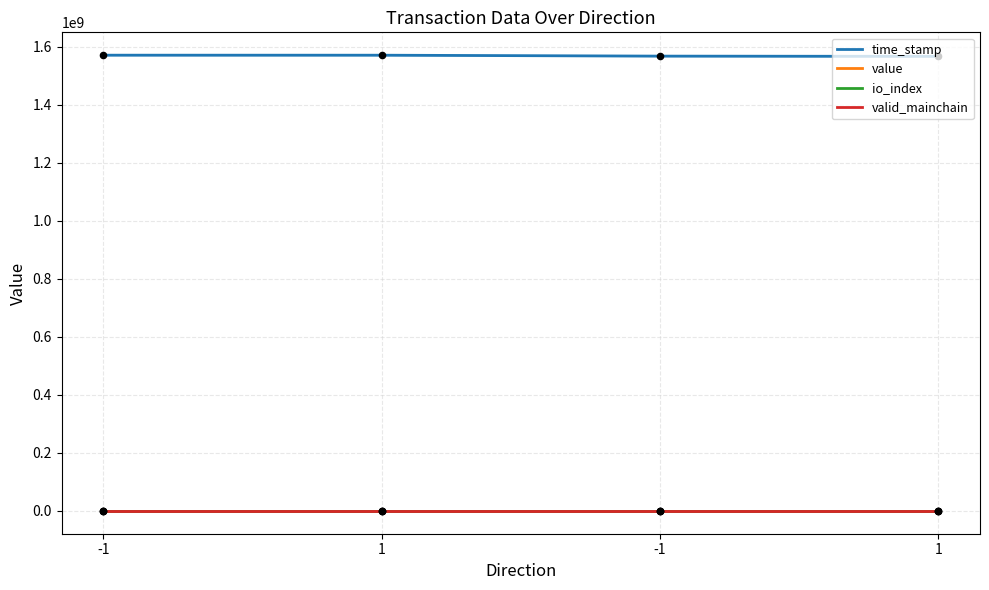

Which series contains the highest Y value?

time_stamp